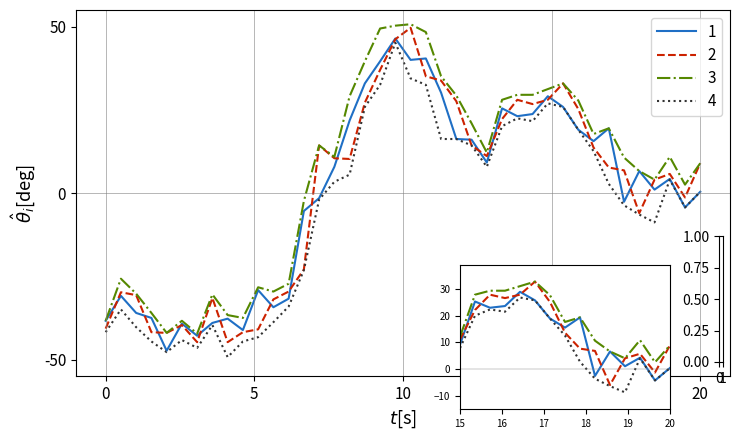

How many lines are shown in the chart?

4